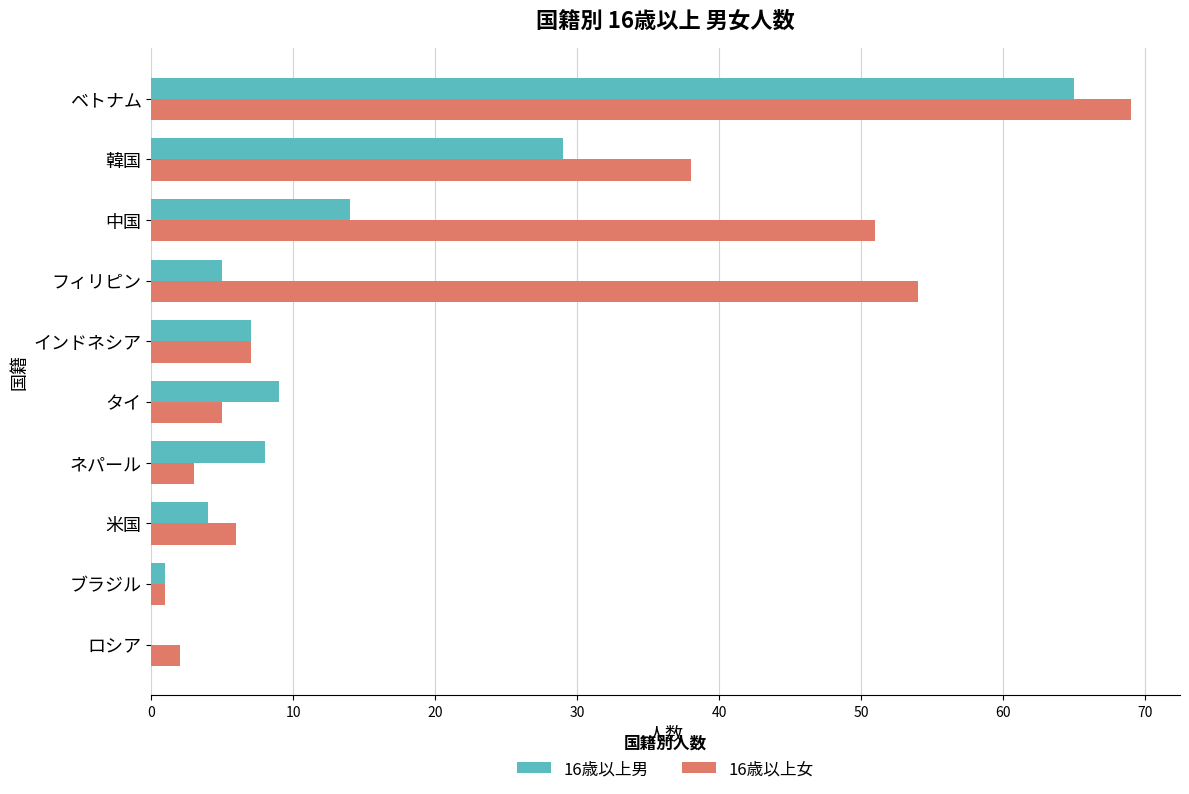

At which label is 16歳以上男 closest to 32?

韓国